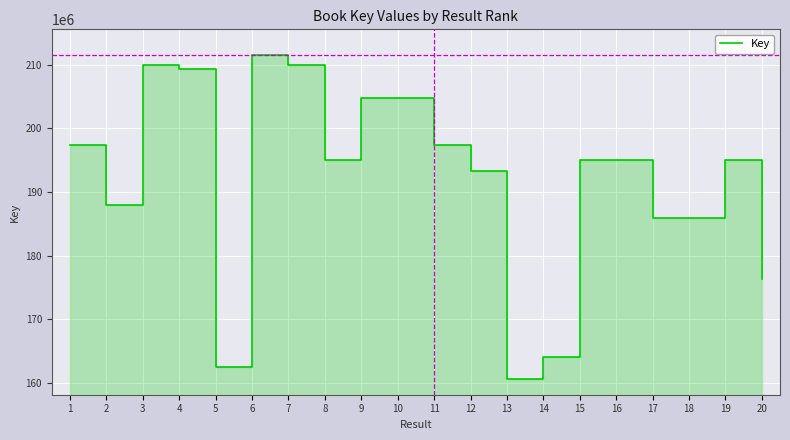

How many interior local peaks (higher than both neighbors) does the data have?

5